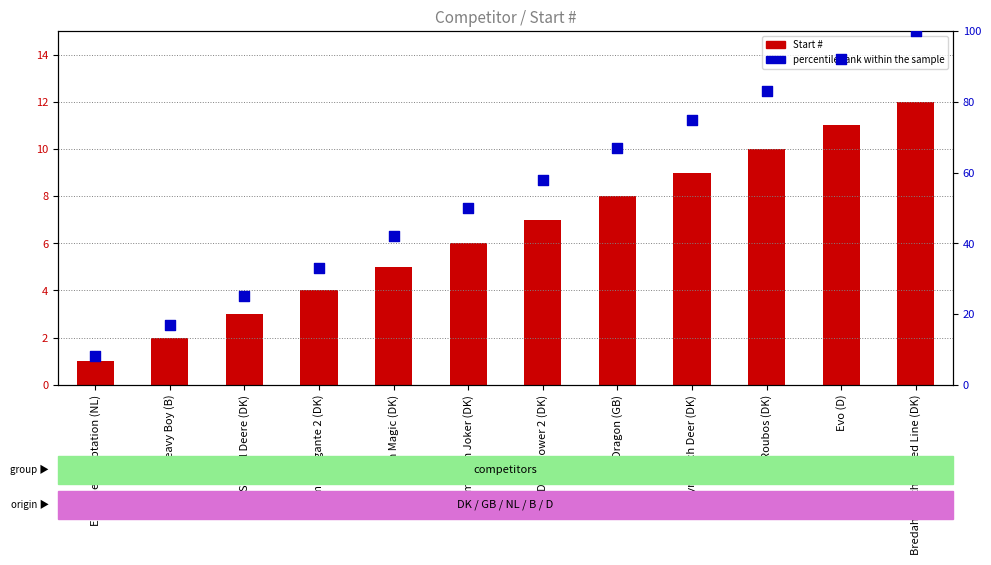

What are all the series names shown in the legend?

Start #, percentile rank within the sample